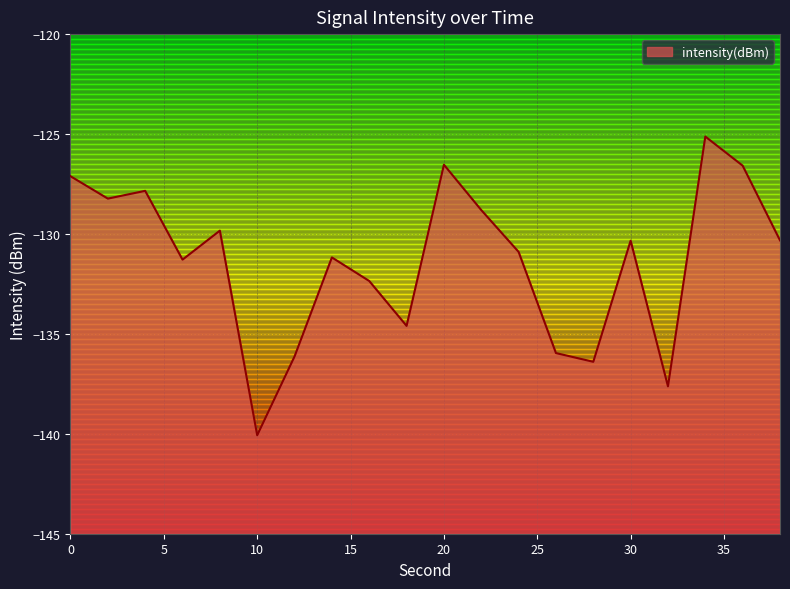

What is the value of the 20th point from the left?

-130.3